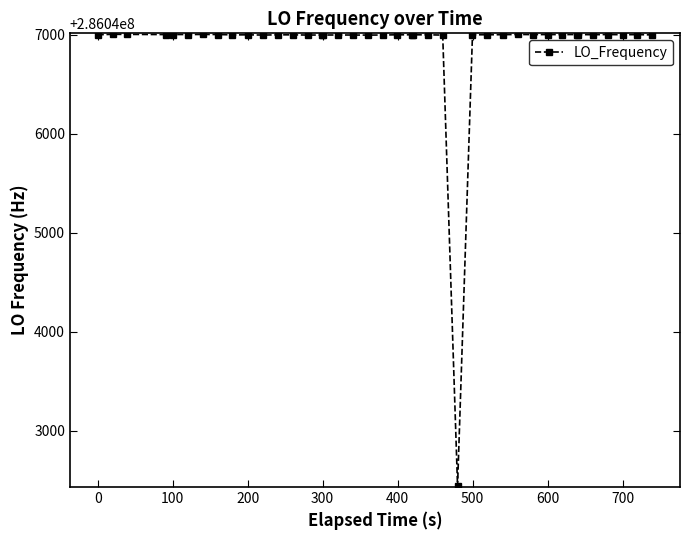

What is the value of the 34th point from the left?

286047002.2